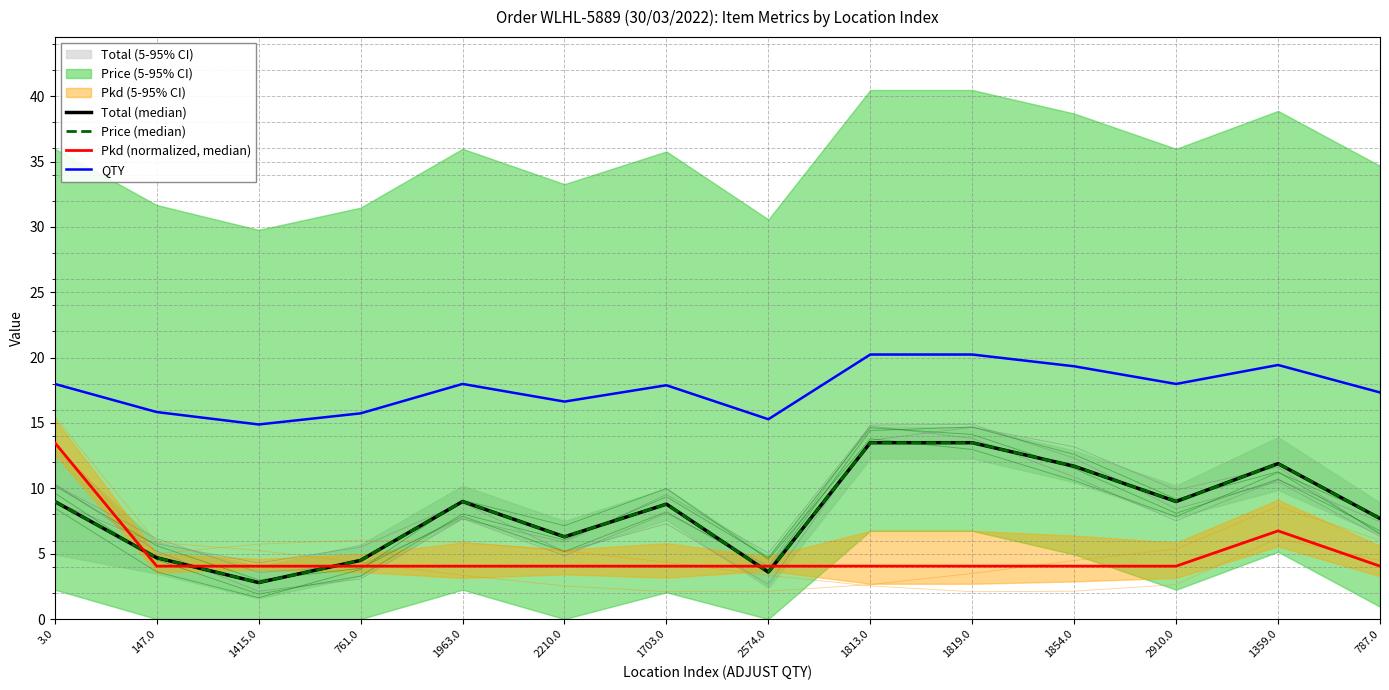

Rank the series by their maximum value, from highest to lowest.

QTY, Total (median), Price (median), Pkd (normalized, median)